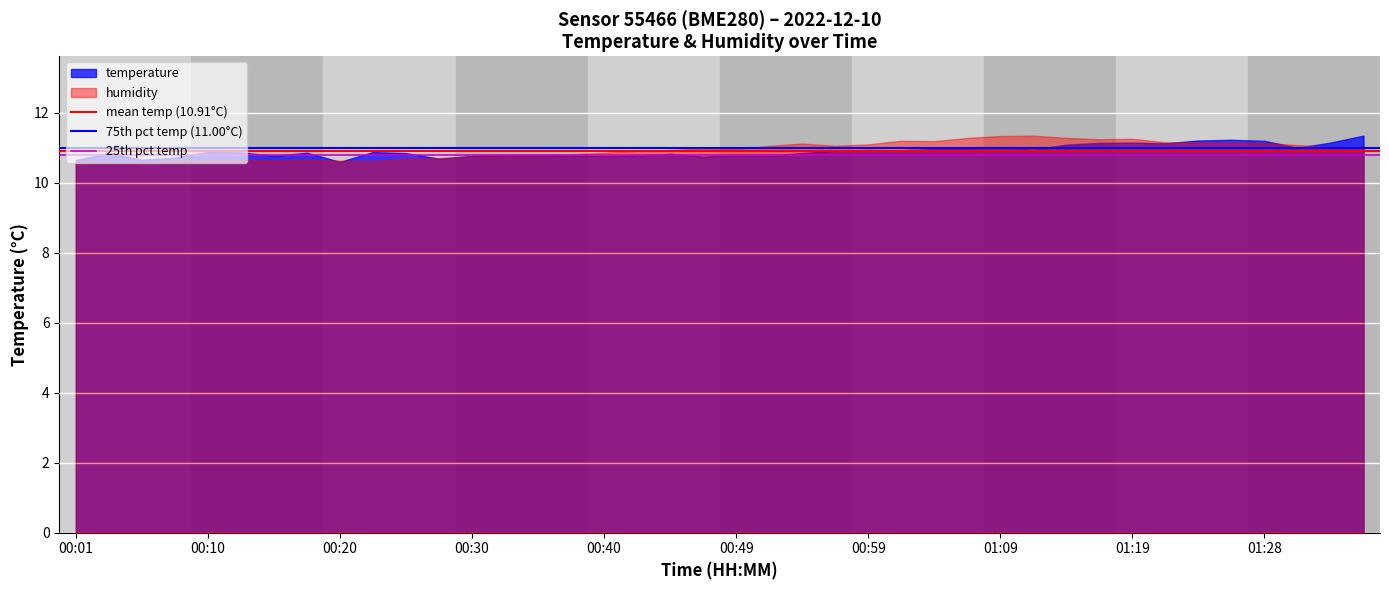

What is the minimum value shown in the chart?

10.6